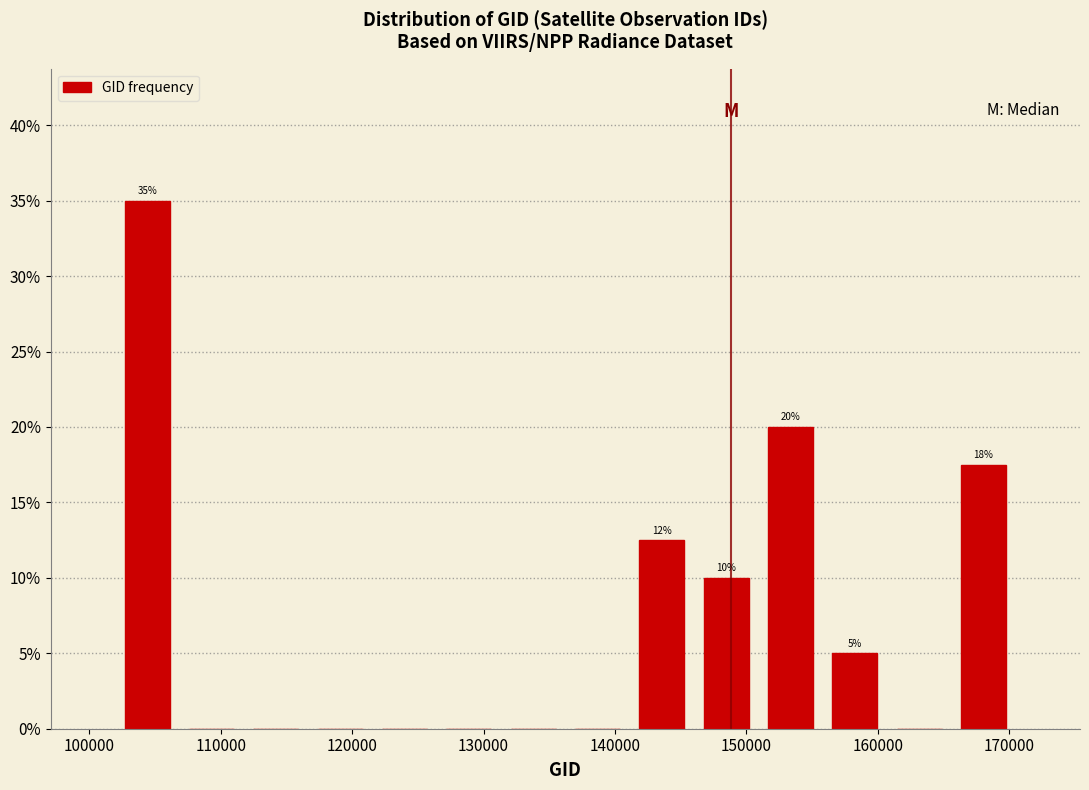

Which range on the x-axis has the tallest bar?

102000 to 107000